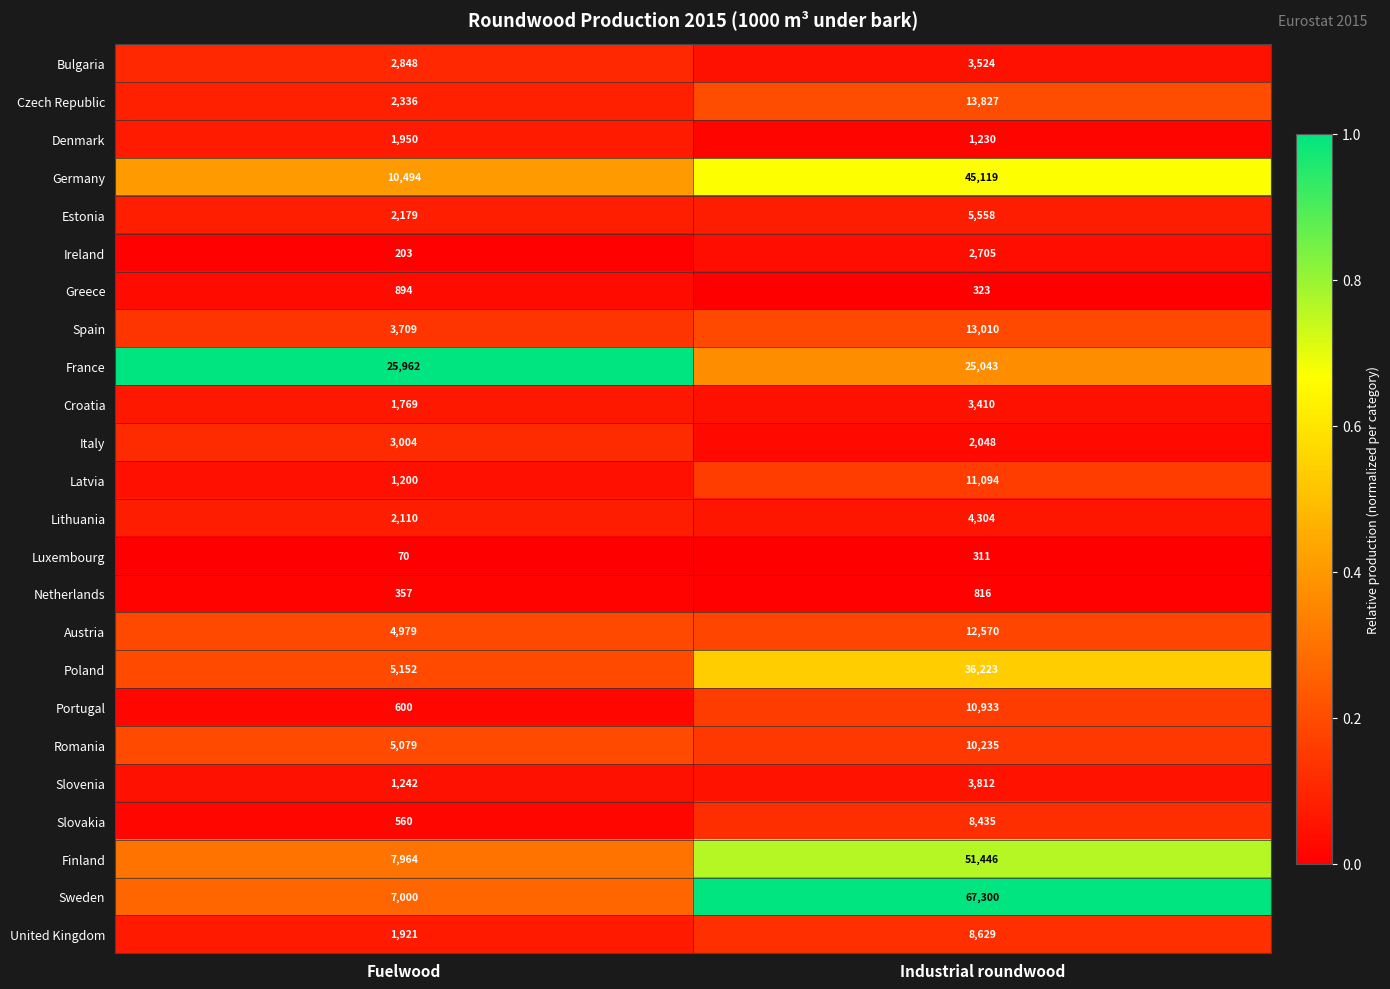

Rank the categories by Lithuania value from highest to lowest.

Industrial roundwood, Fuelwood